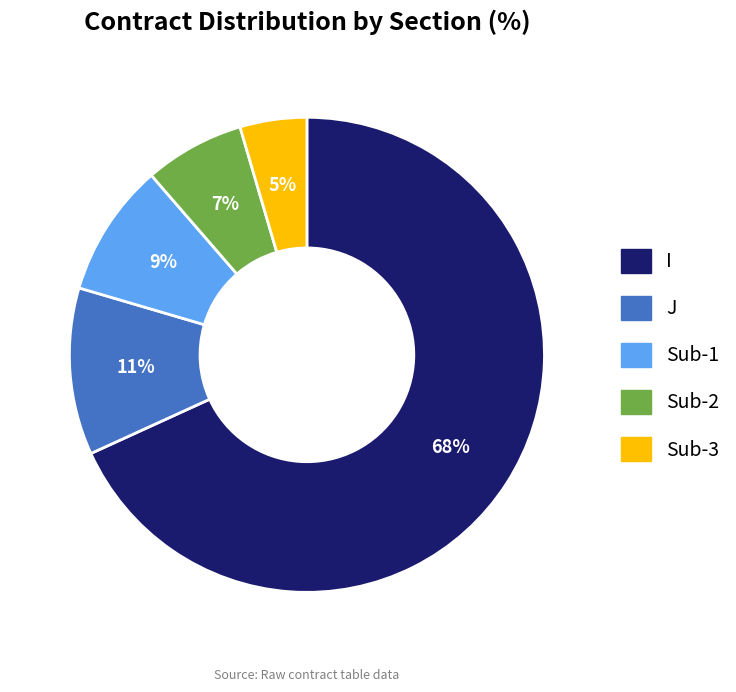

To the nearest percent, what is the average slice percentage?

20%